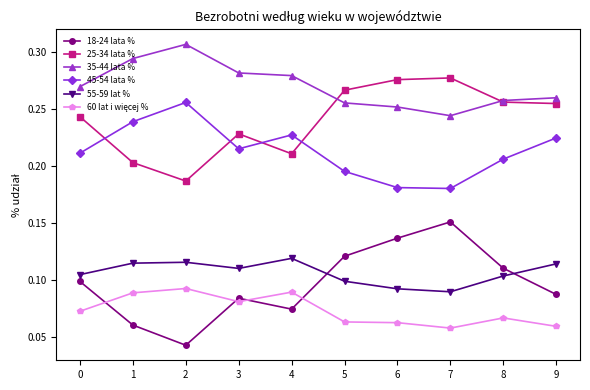

True or false: 45-54 lata % has a value of 0.1 at 0.

False